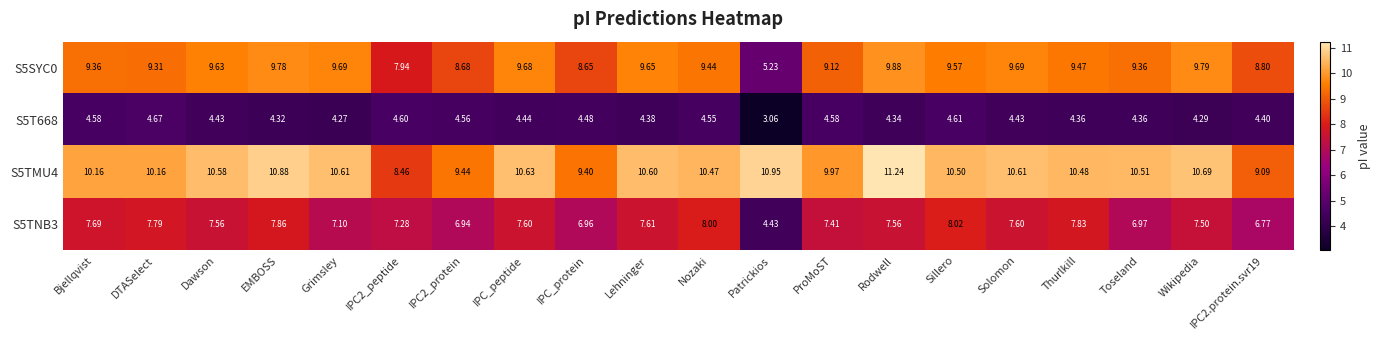

Which series has the largest total across all categories?

S5TMU4